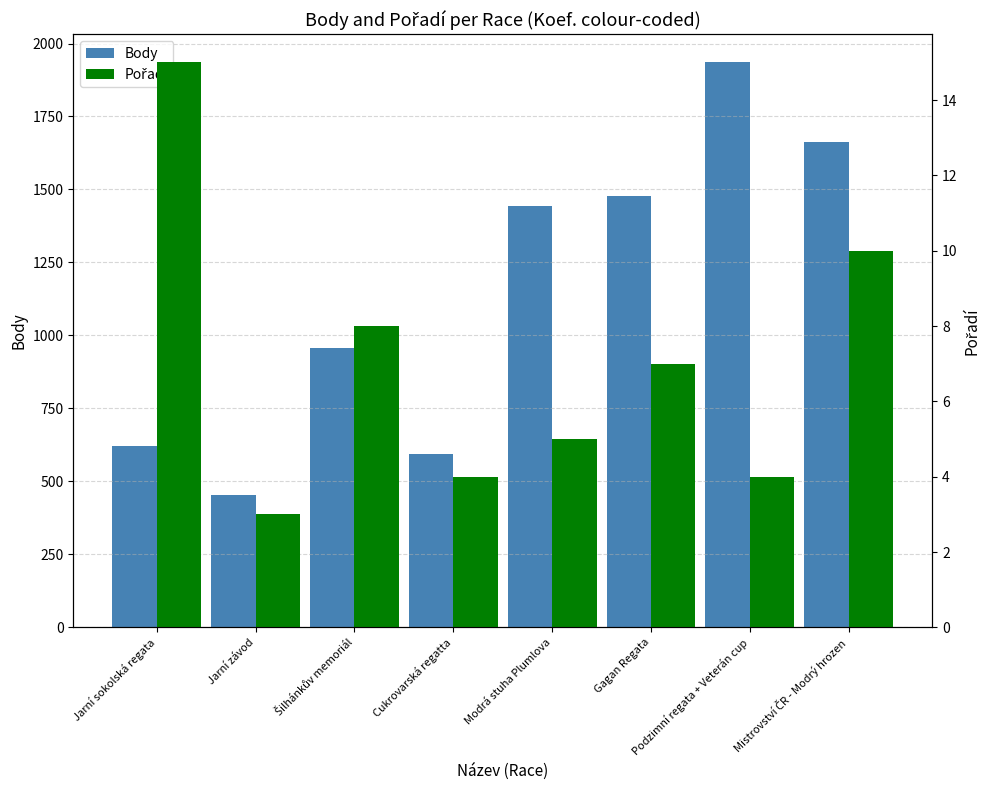

Where does the Pořadí series first go above 7?

Jarní sokolská regata